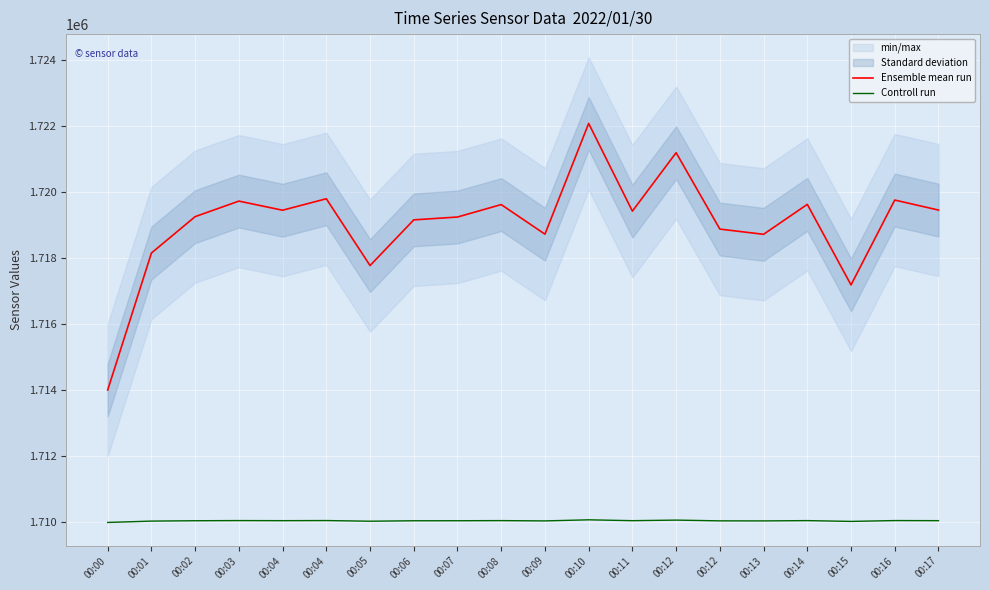

What is the average value of the Ensemble mean run series?

1719062.7